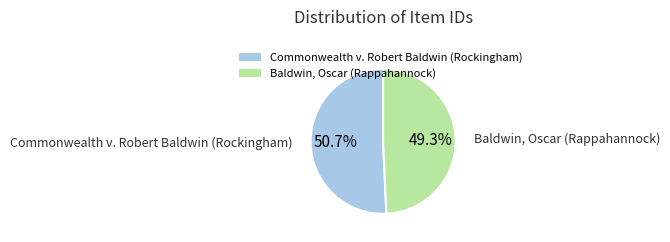

Count the number of slices in the pie.

2